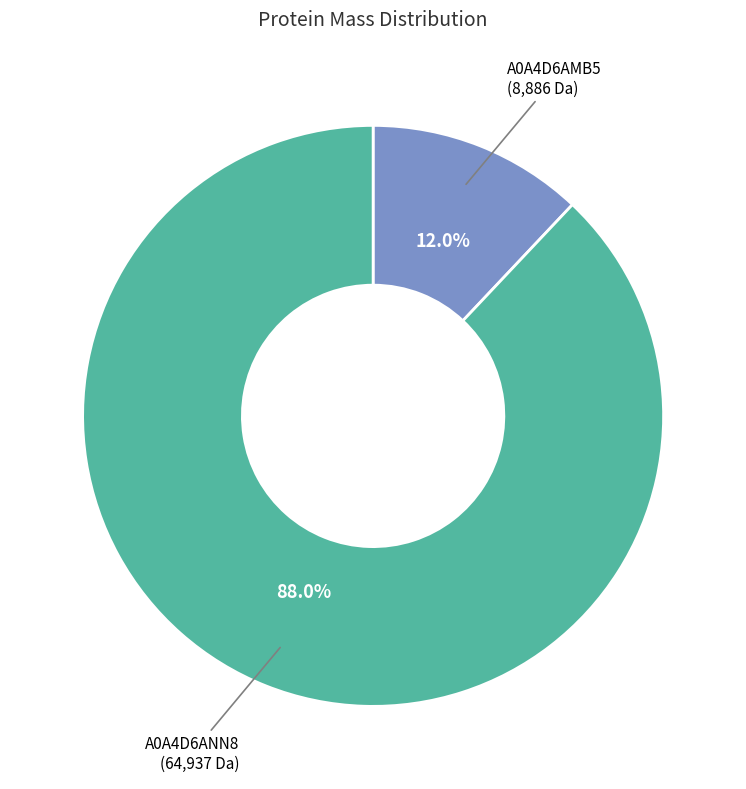

Is there a majority slice in this chart?

Yes